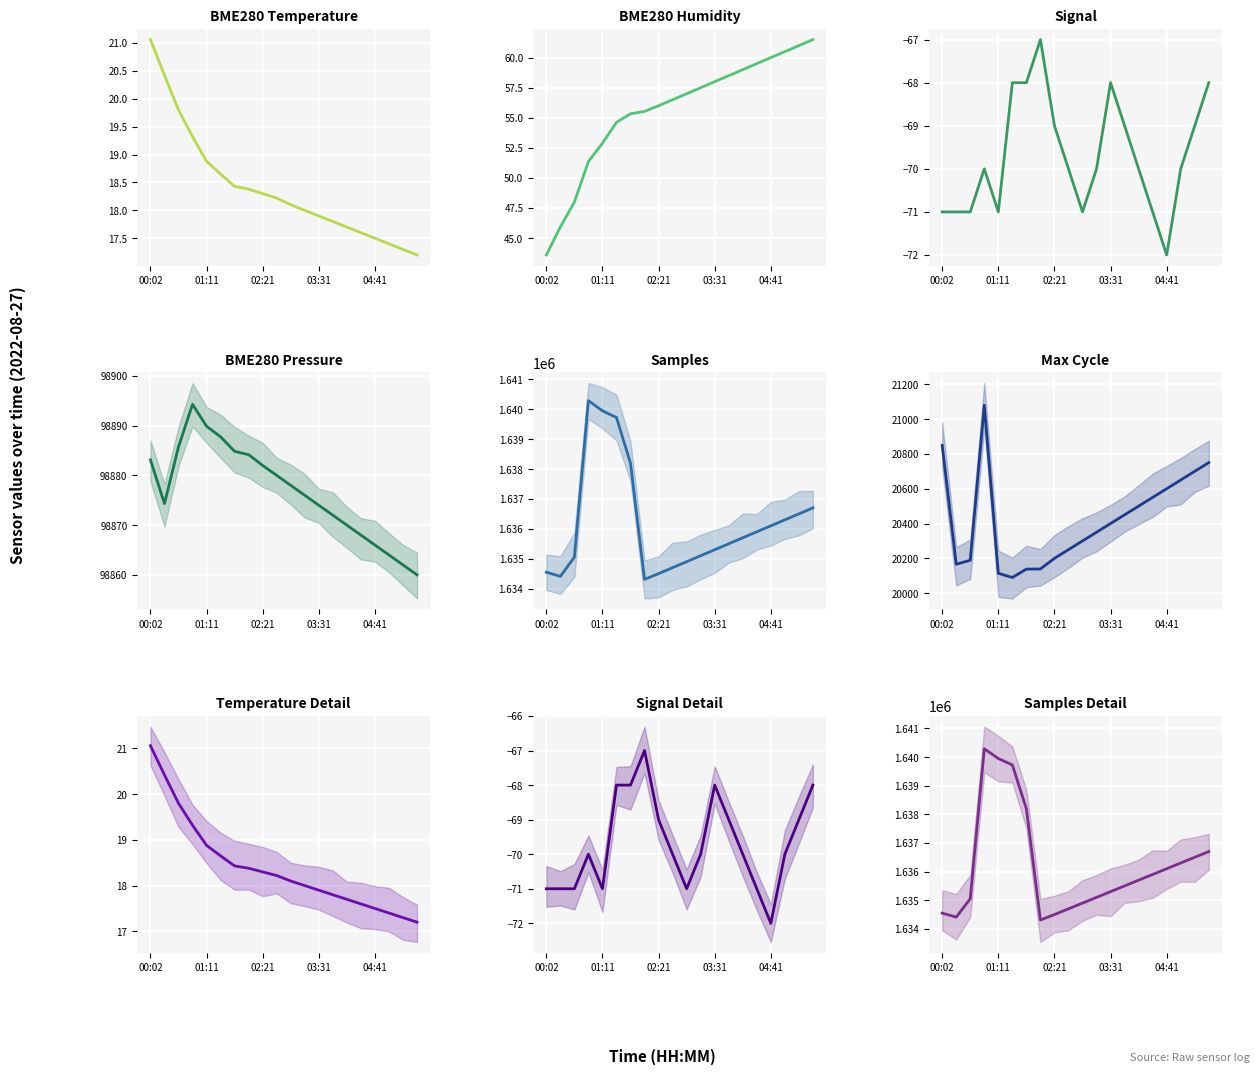

What is the smallest value displayed?

-72.0